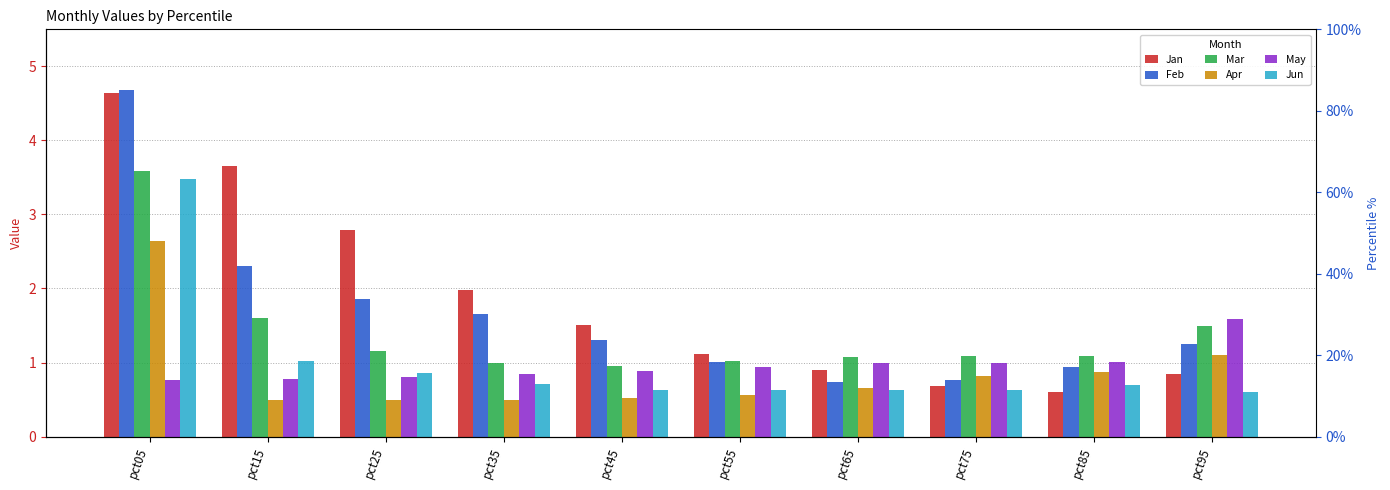

At which label does Jan first exceed 1?

pct05